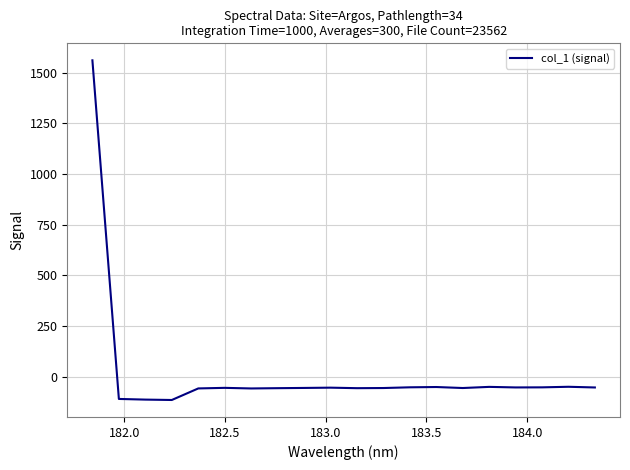

What is the greatest value displayed?

1561.5